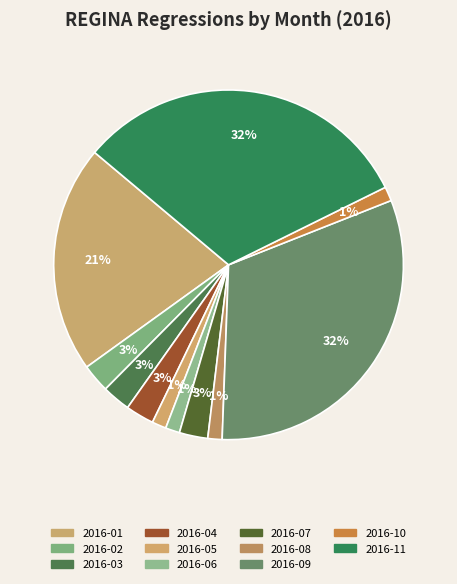

Is the sum of 2016-11 and 2016-02 greater than half?

No